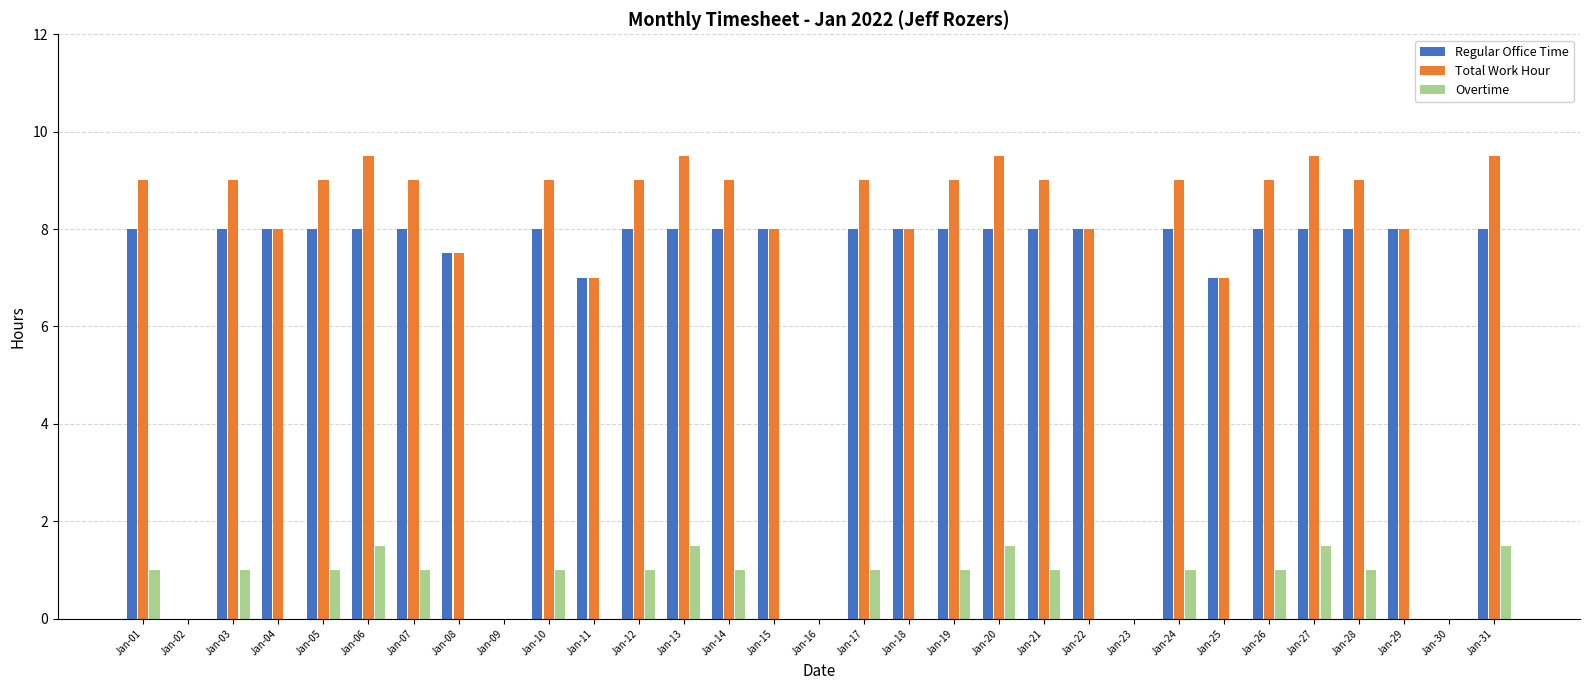

How many distinct data groups are displayed?

3